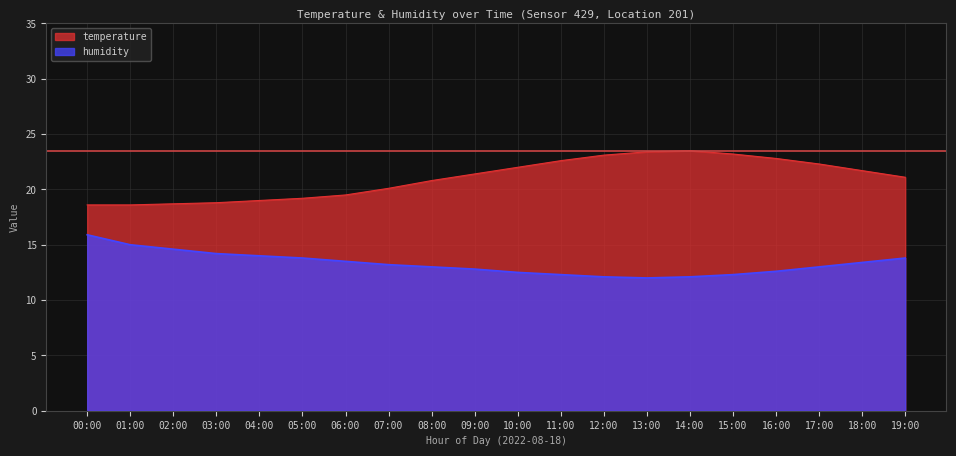

What is the total value across all series at 16:00?

35.4